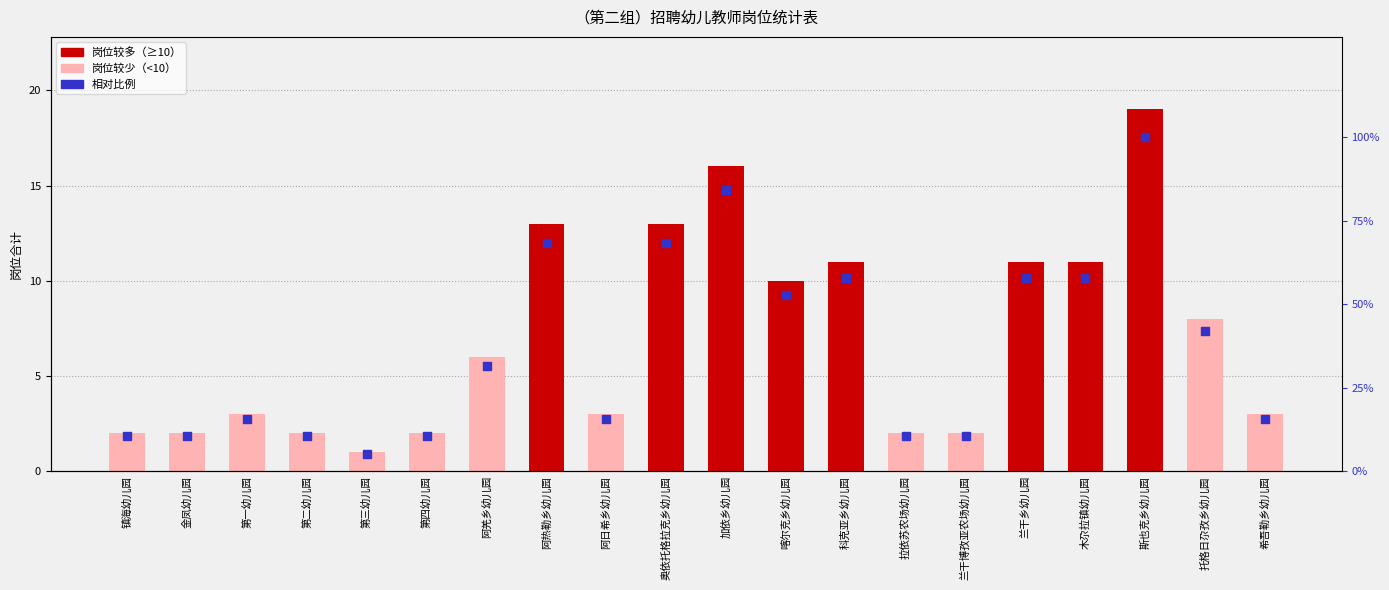

At how many categories does at least one series exceed 1?

19